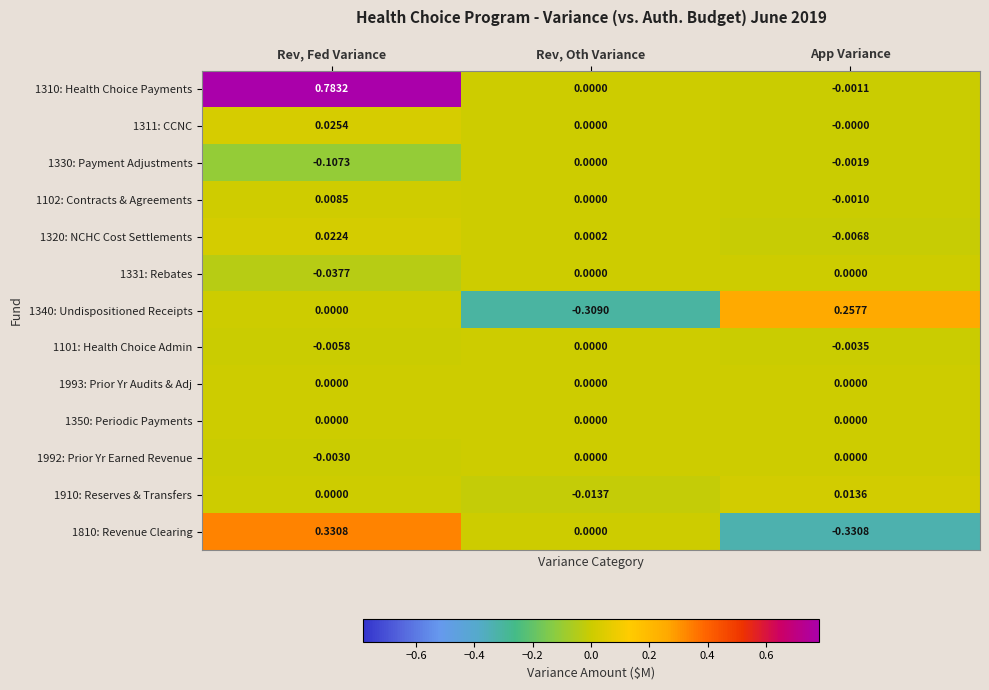

Which category has the lowest value across all series?

App Variance